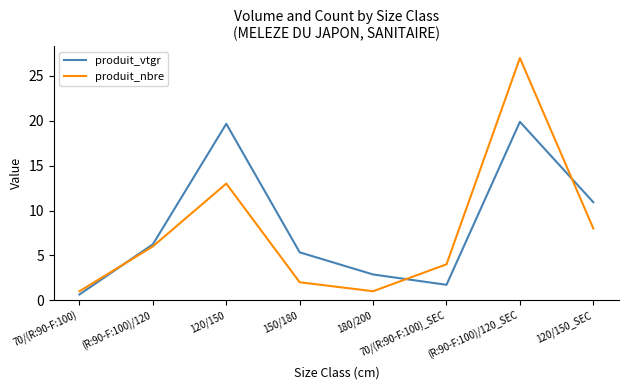

What is the minimum value for produit_nbre?

1.0